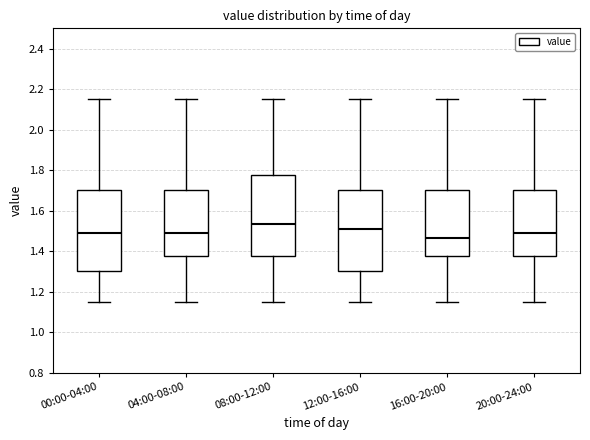

Where is the upper edge of the box for 08:00-12:00 on the y-axis? The values are not printed on the chart, so give them approximately, as read against the axis.

1.78